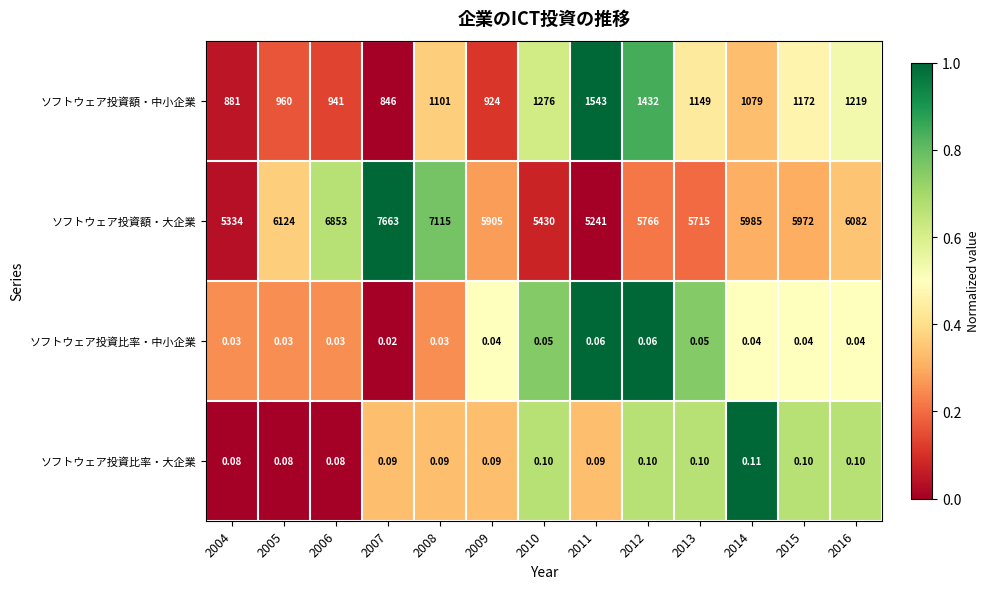

List the series in order of their peak value, lowest first.

ソフトウェア投資比率・中小企業, ソフトウェア投資比率・大企業, ソフトウェア投資額・中小企業, ソフトウェア投資額・大企業